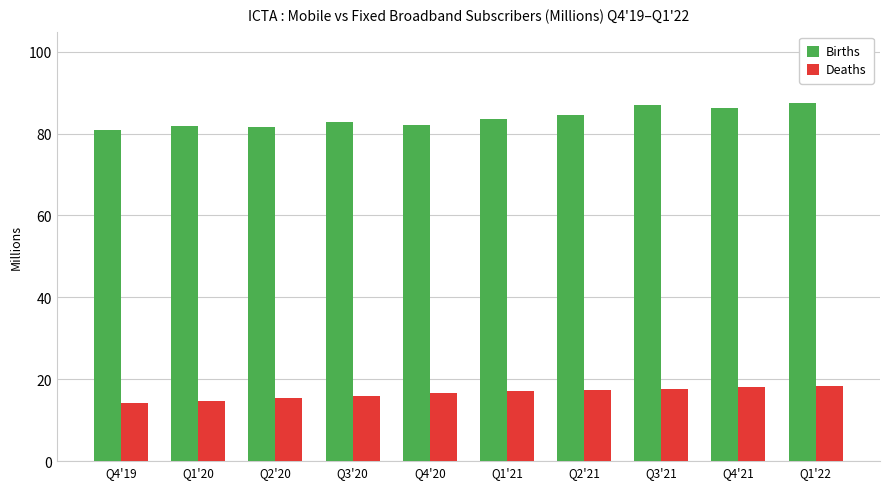

Count the number of data series in this chart.

2